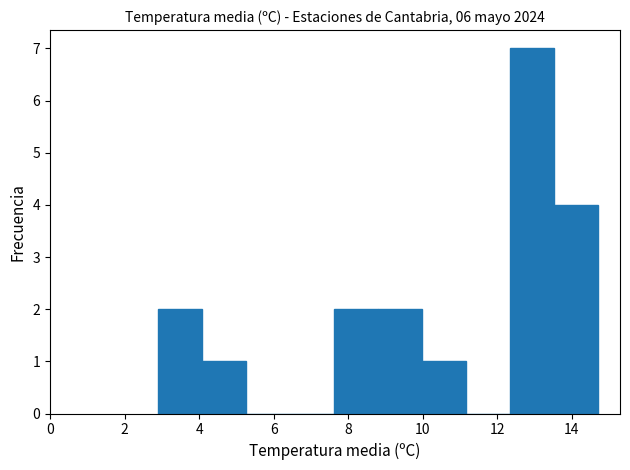

Reading left to right, list every bar in this chart as the range it spans on the x-axis followed by its height. Neither the bar edges nor the heights are printed on the chart, so give them approximately, as read against the axes.

2.90 to 4.08: 2
4.08 to 5.26: 1
5.26 to 6.44: 0
6.44 to 7.62: 0
7.62 to 8.80: 2
8.80 to 9.98: 2
9.98 to 11.16: 1
11.16 to 12.34: 0
12.34 to 13.52: 7
13.52 to 14.70: 4